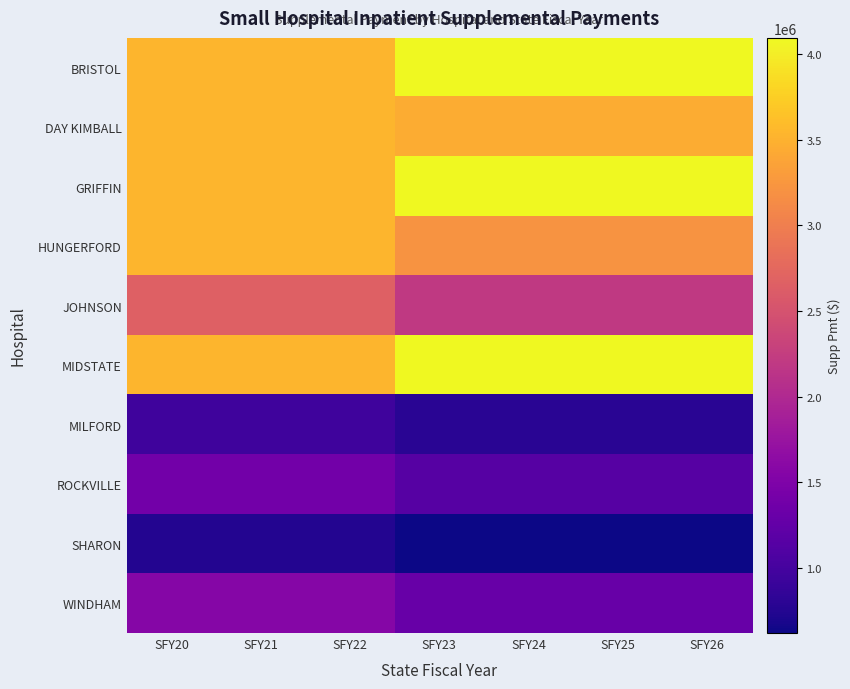

Count the number of categories in the chart.

7